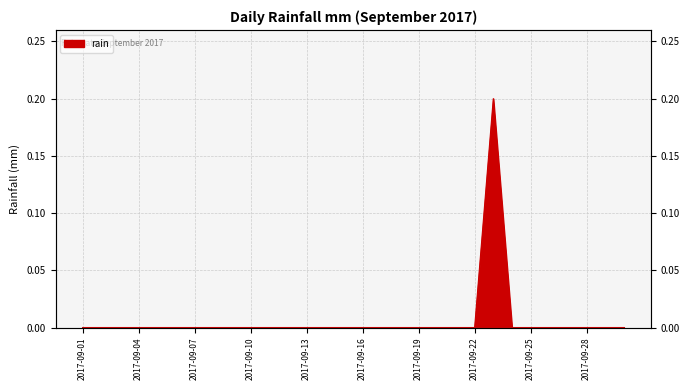

List the labels in order of value, largest first.

2017-09-23, 2017-09-01, 2017-09-02, 2017-09-03, 2017-09-04, 2017-09-05, 2017-09-06, 2017-09-07, 2017-09-08, 2017-09-09, 2017-09-10, 2017-09-11, 2017-09-12, 2017-09-13, 2017-09-14, 2017-09-15, 2017-09-16, 2017-09-17, 2017-09-18, 2017-09-19, 2017-09-20, 2017-09-21, 2017-09-22, 2017-09-24, 2017-09-25, 2017-09-26, 2017-09-27, 2017-09-28, 2017-09-29, 2017-09-30